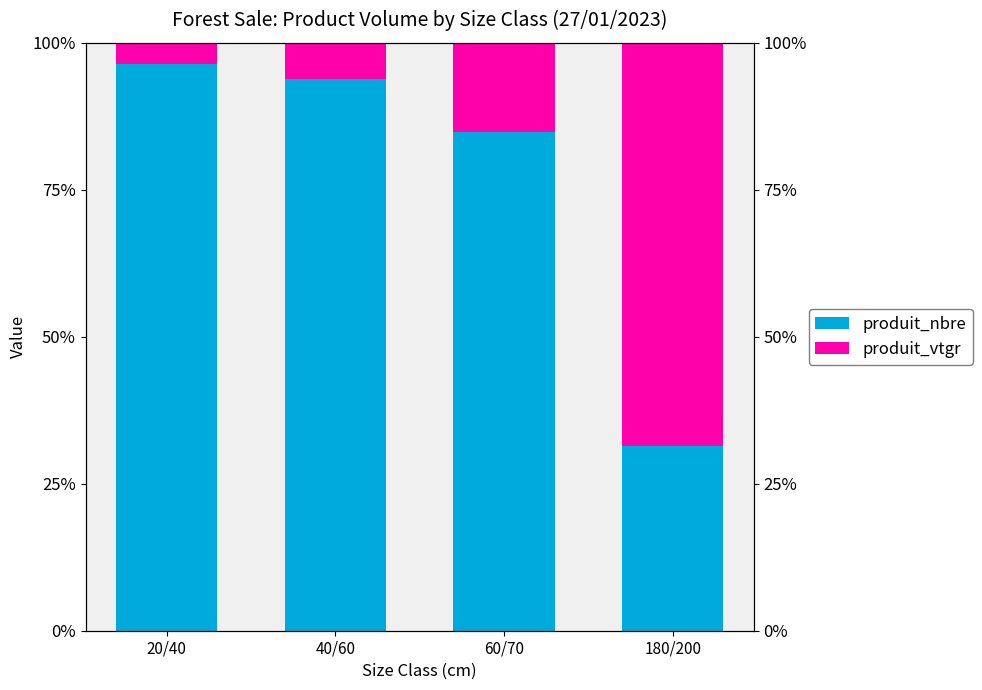

How many distinct data groups are displayed?

2